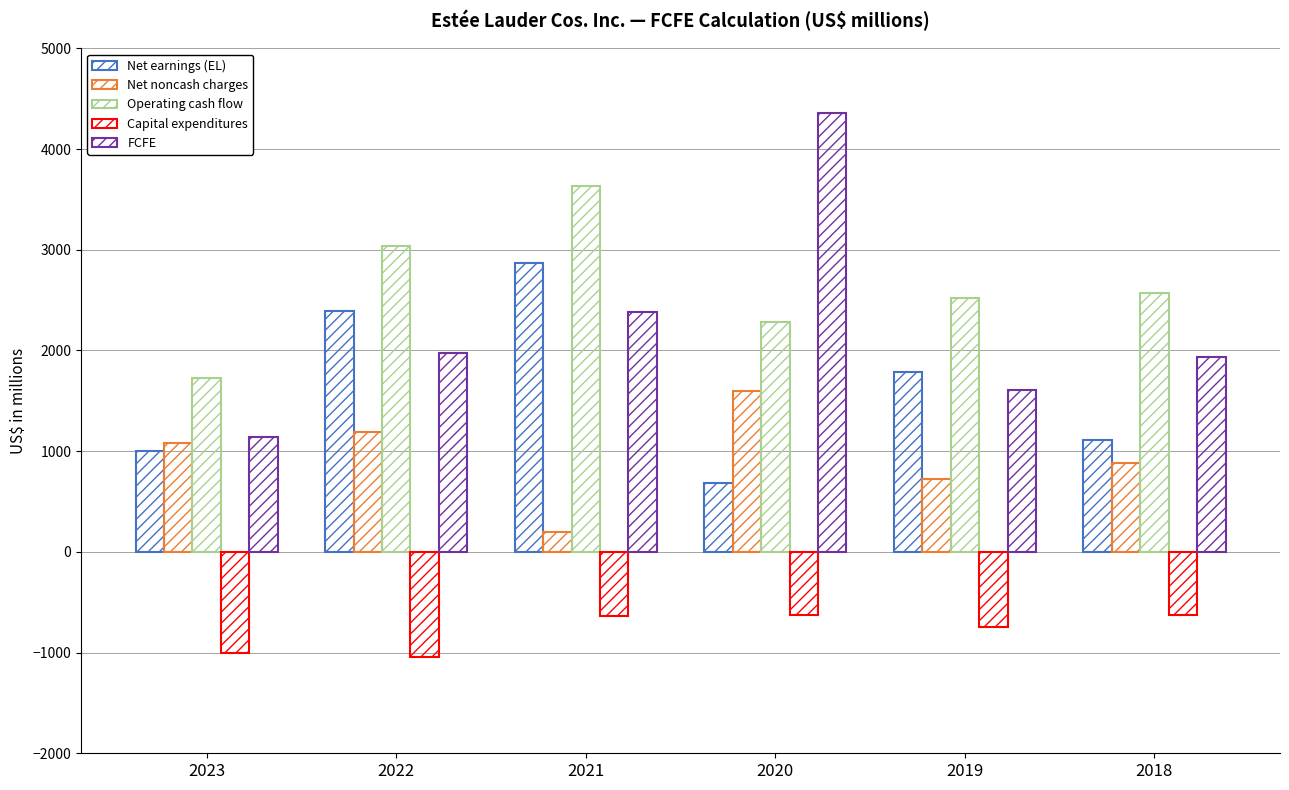

Does the chart contain stacked bars?

No